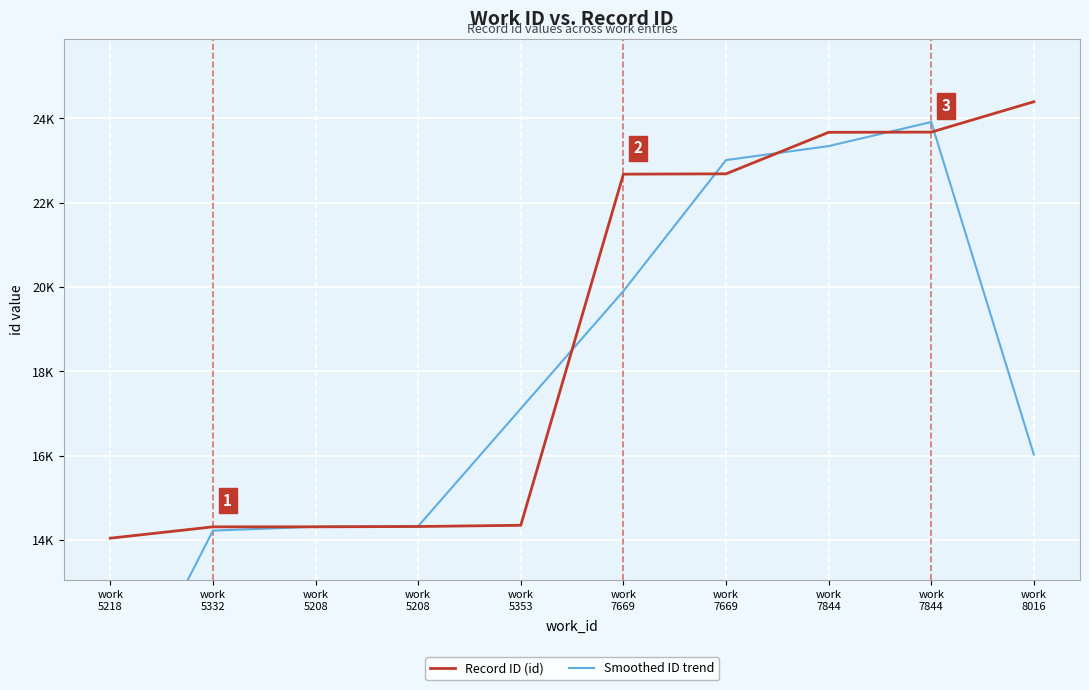

How many lines are shown in the chart?

2